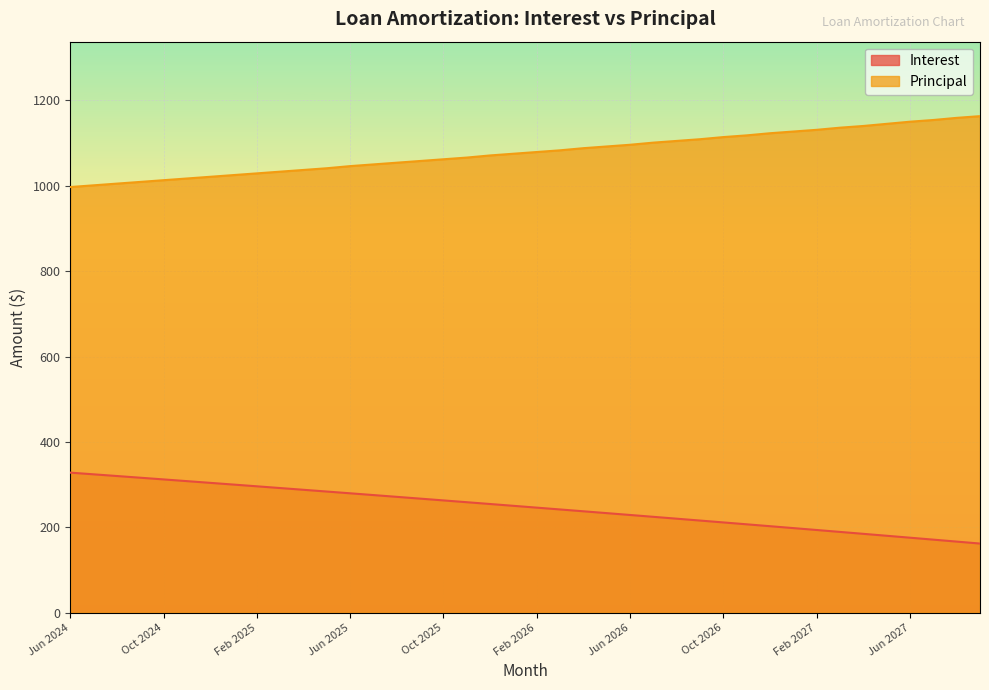

What is the total value across all series at Sep 2027?

1325.0